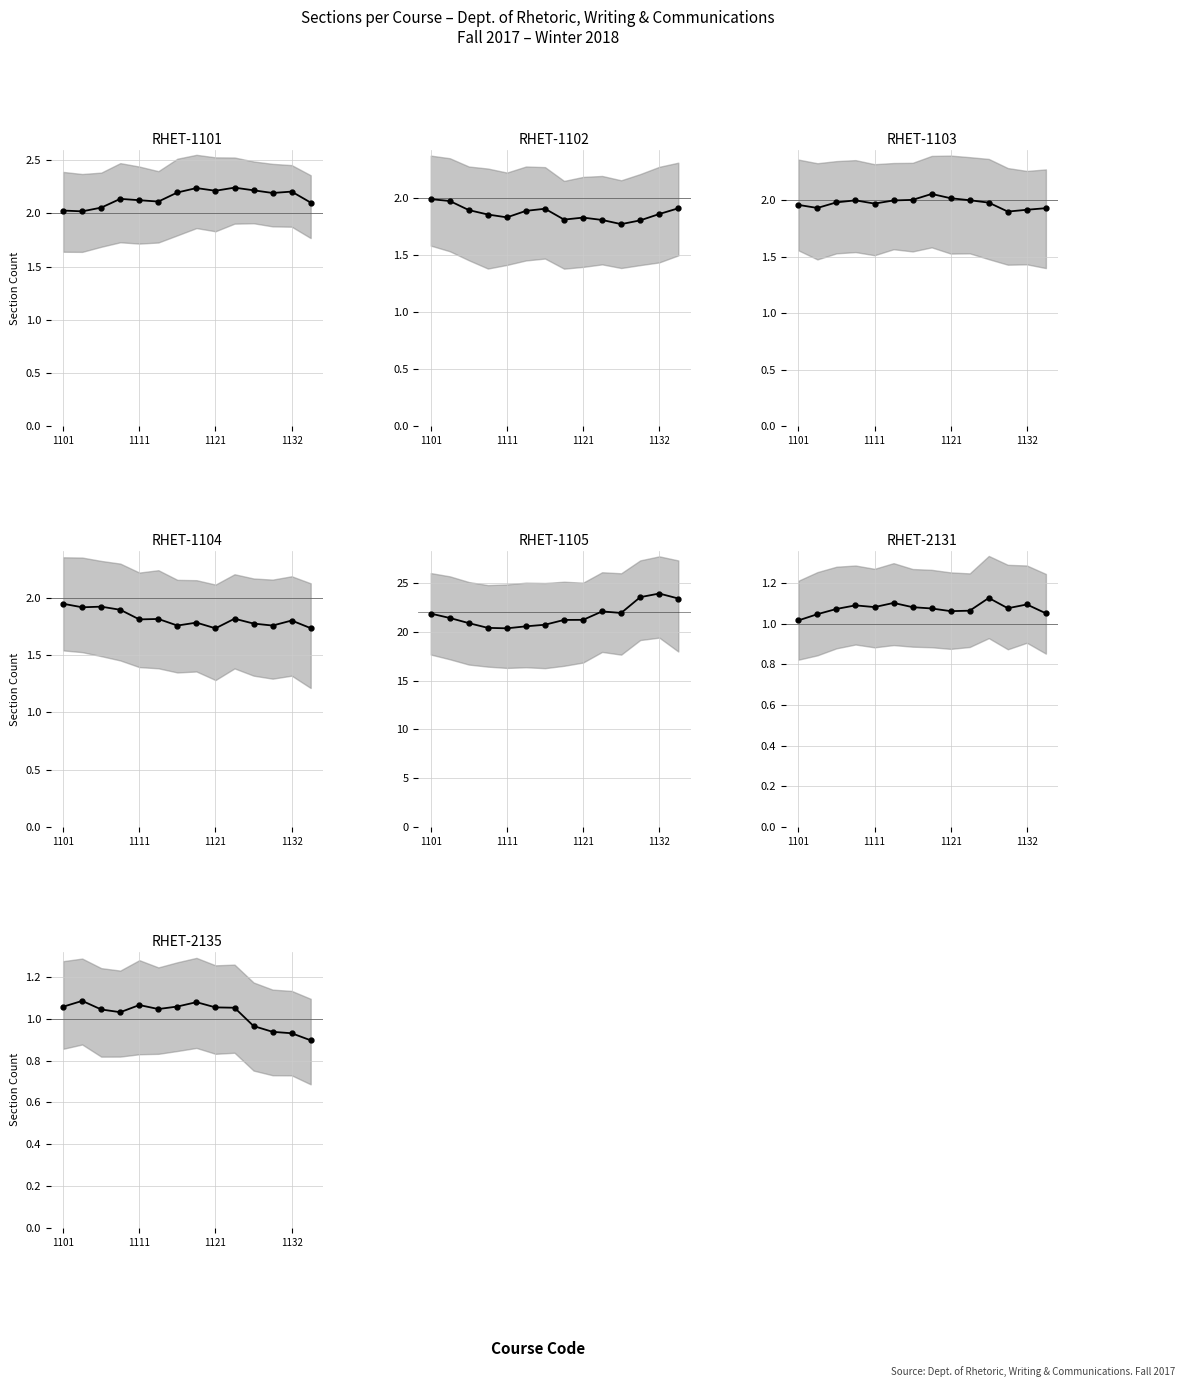

How many points are higher than both their immediate neighbors (excluding endpoints)?

3